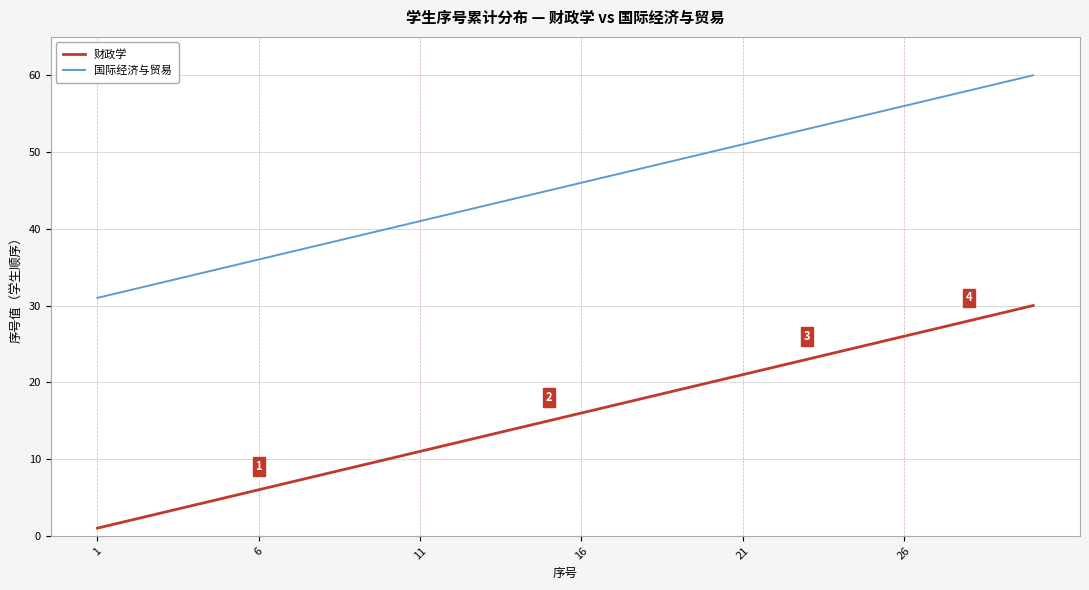

What is the minimum value shown in the chart?

1